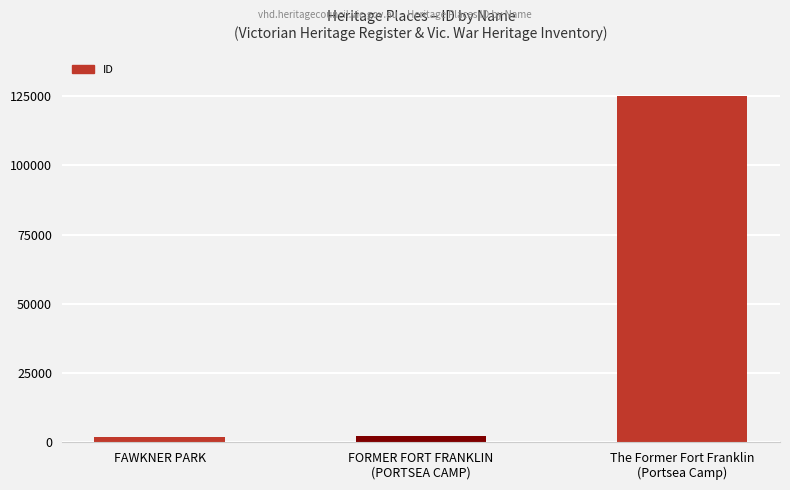

What is the sum of all values?

129537